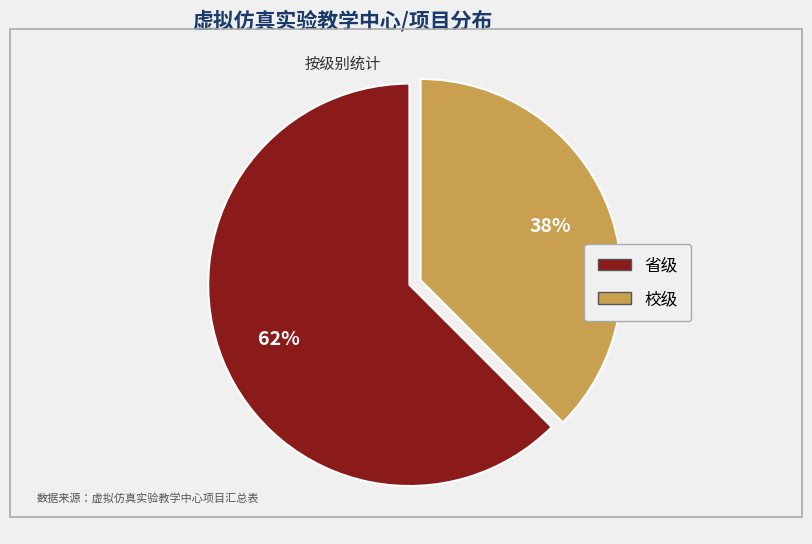

What percentage is the 校级 slice, to the nearest percent?

38%